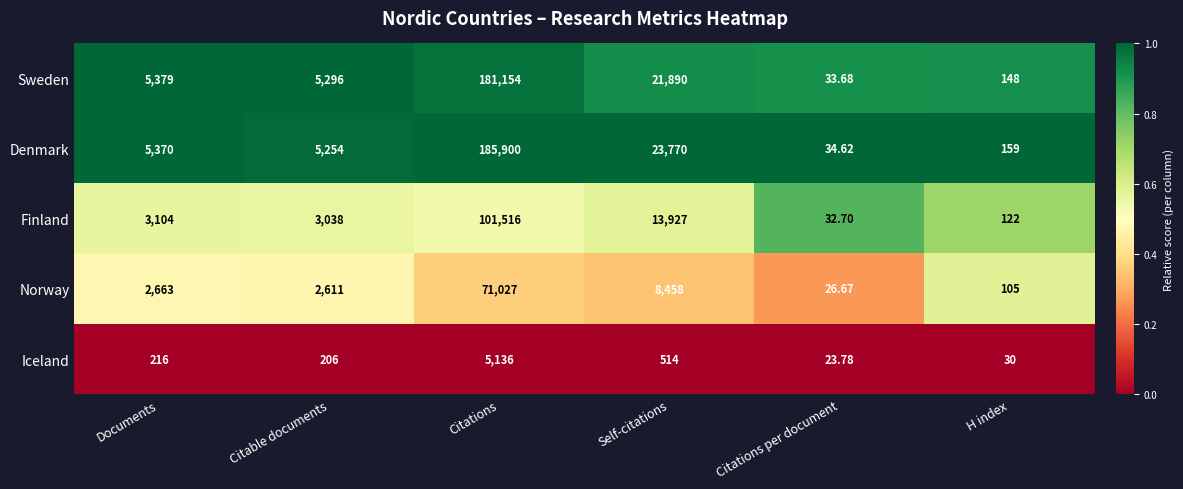

What is the maximum value shown in the chart?

185900.0